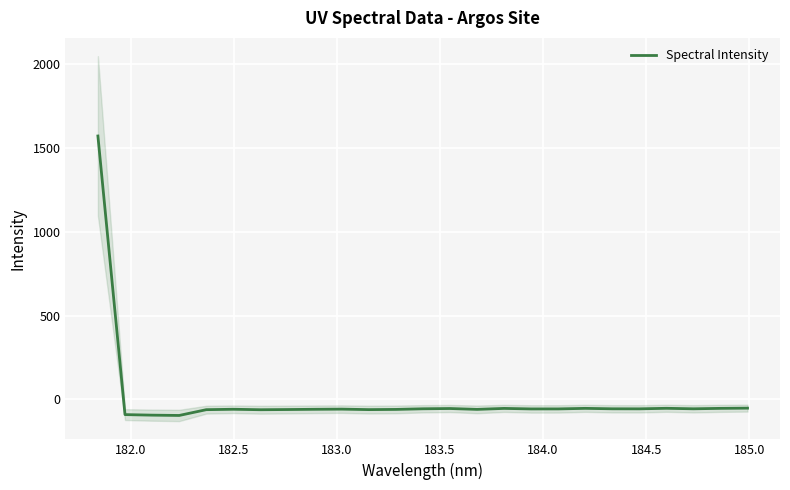

Is it true that the value at 20 is -95.9?

False